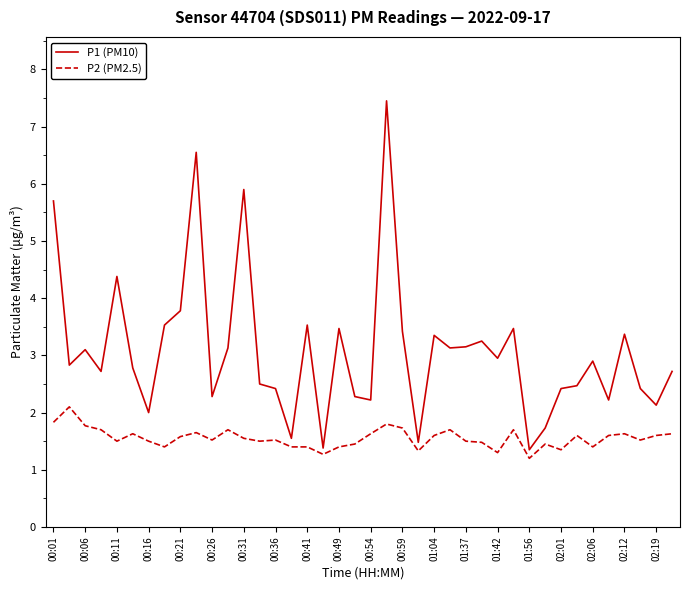

What is the difference between the maximum and minimum values in the P2 (PM2.5) series?

0.9